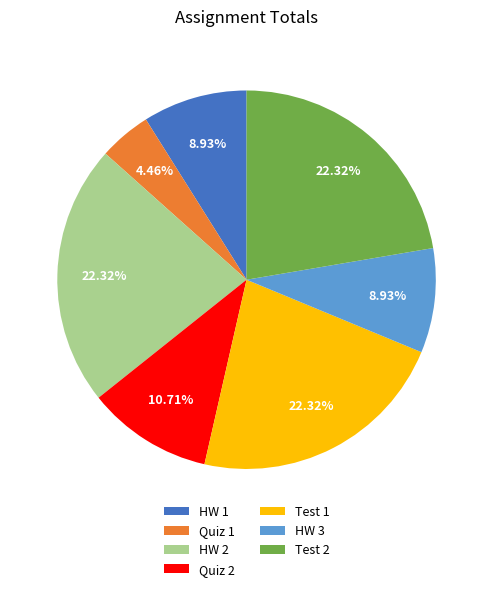

To the nearest percent, what portion does Test 1 represent?

22%